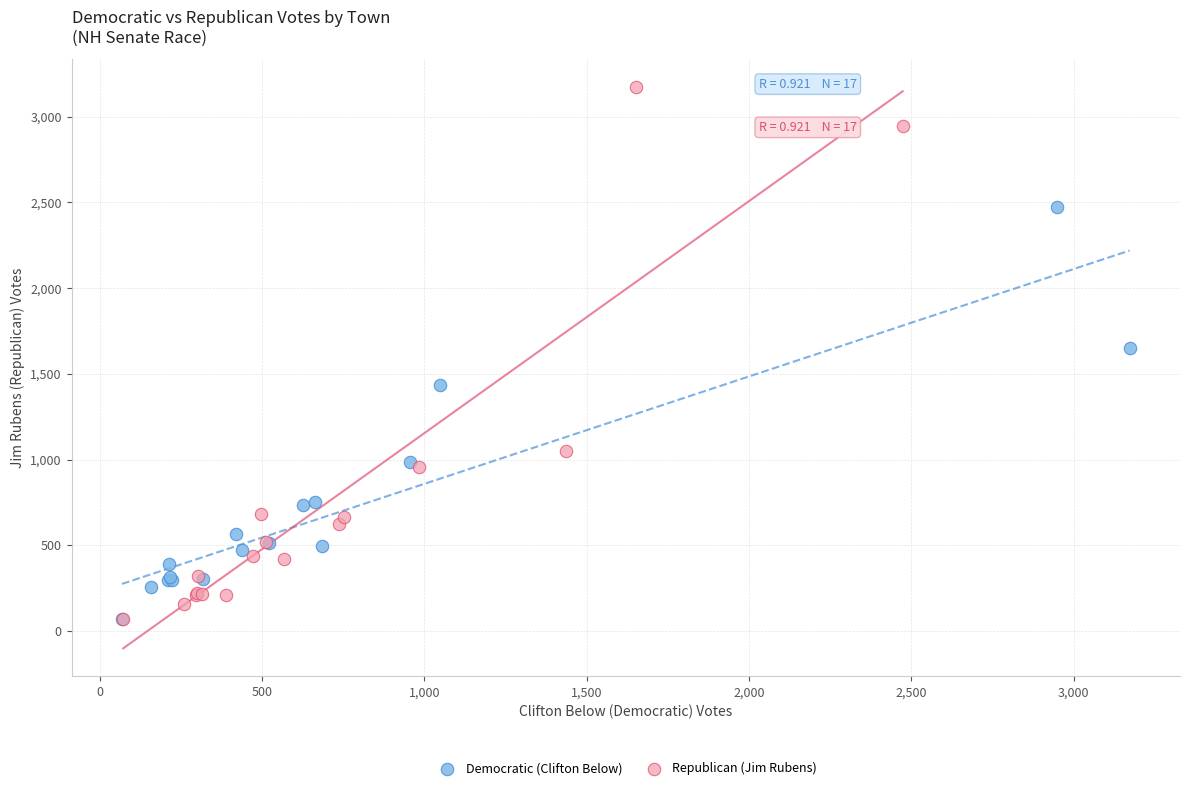

Which series contains the highest Y value?

Republican (Jim Rubens)